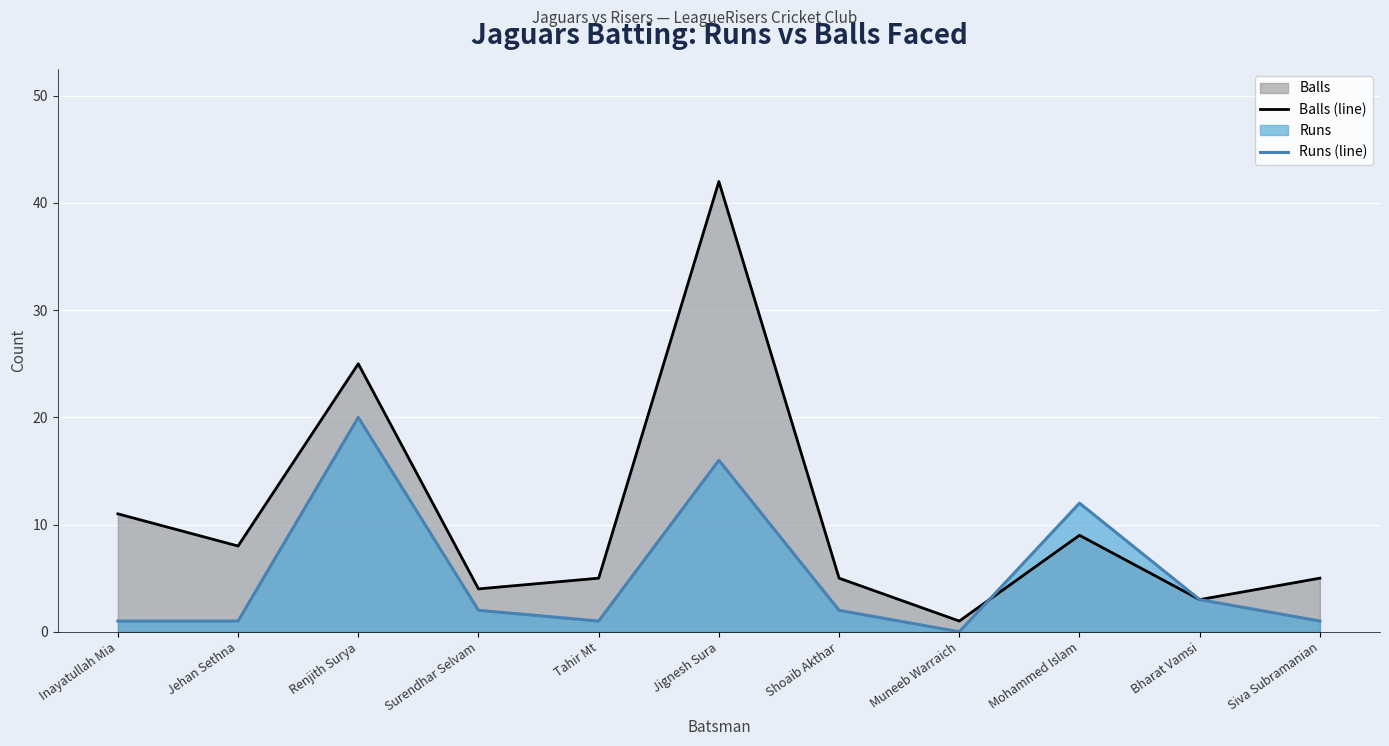

Where do Runs (line) and Balls (line) first cross each other?

Muneeb Warraich and Mohammed Islam